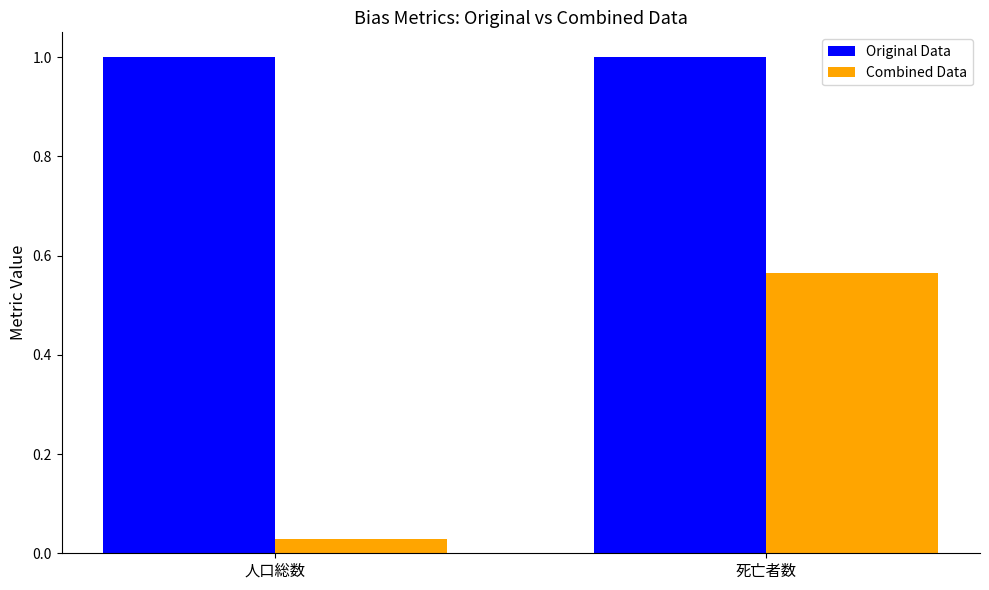

What is the label of the 2nd bar from the left?

死亡者数